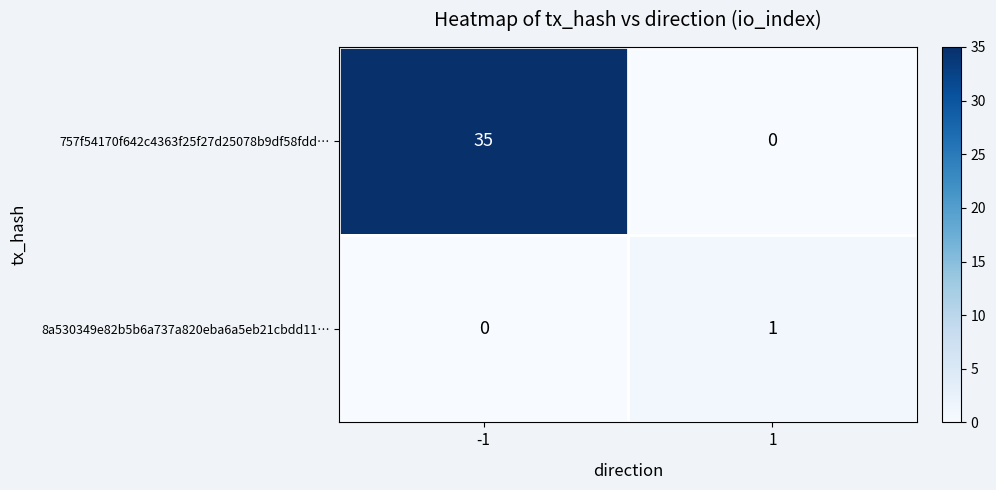

The value of 8a530349e82b5b6a737a820eba6a5eb21cbdd11… at -1 is 0. True or false?

True